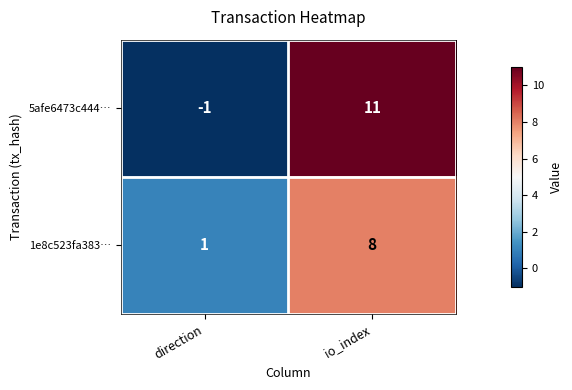

Rank the series by their average value, from lowest to highest.

1e8c523fa383…, 5afe6473c444…